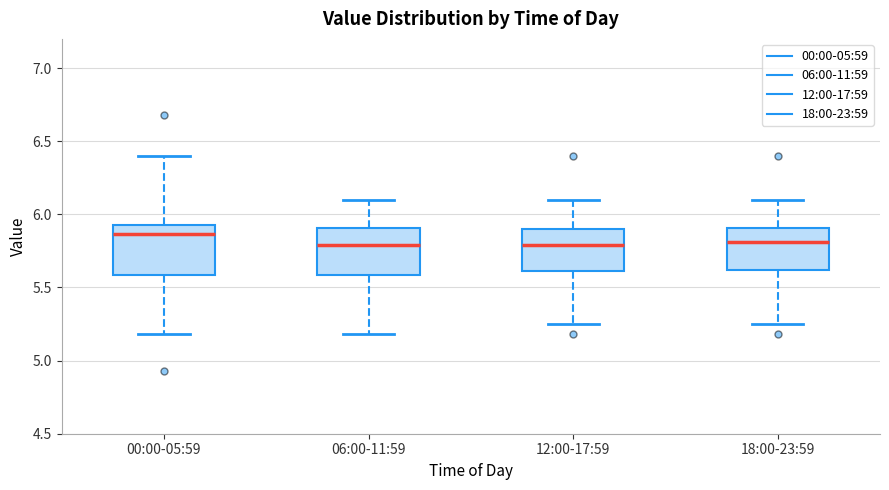

Reading left to right, read every box against the y-axis: the position of its median line, the range the box covers, and the ends of its whiskers. The values are not printed on the chart, so give them approximately, as read against the axis.

00:00-05:59: median 5.85, box 5.60 to 5.95, whiskers 5.20 to 6.40
06:00-11:59: median 5.80, box 5.60 to 5.90, whiskers 5.20 to 6.10
12:00-17:59: median 5.80, box 5.60 to 5.90, whiskers 5.25 to 6.10
18:00-23:59: median 5.80, box 5.60 to 5.90, whiskers 5.25 to 6.10